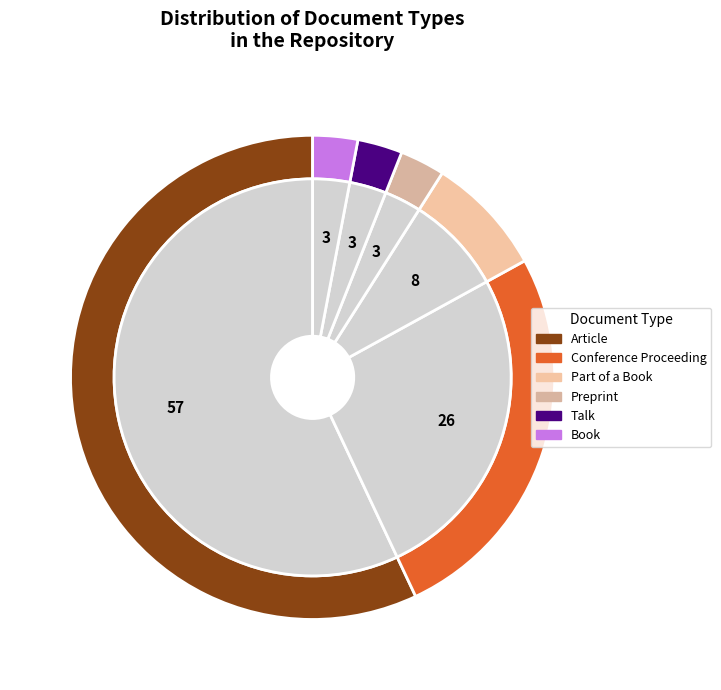

What percentage is the Talk slice, to the nearest percent?

3%